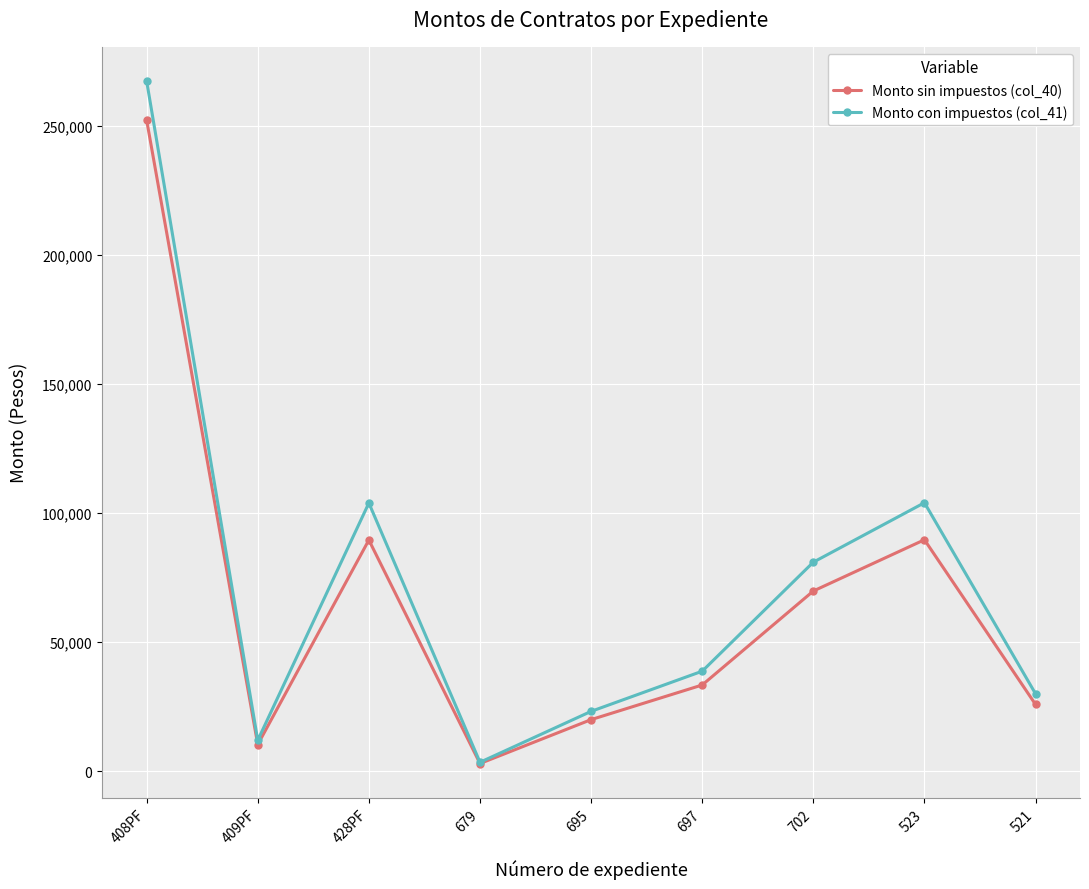

What is the total value across all series at 428PF?

193450.4